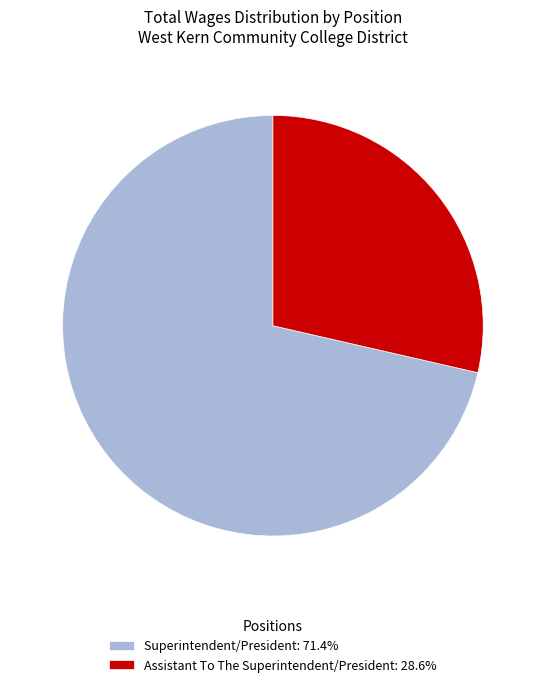

Does Superintendent/President represent more than half of the total?

Yes